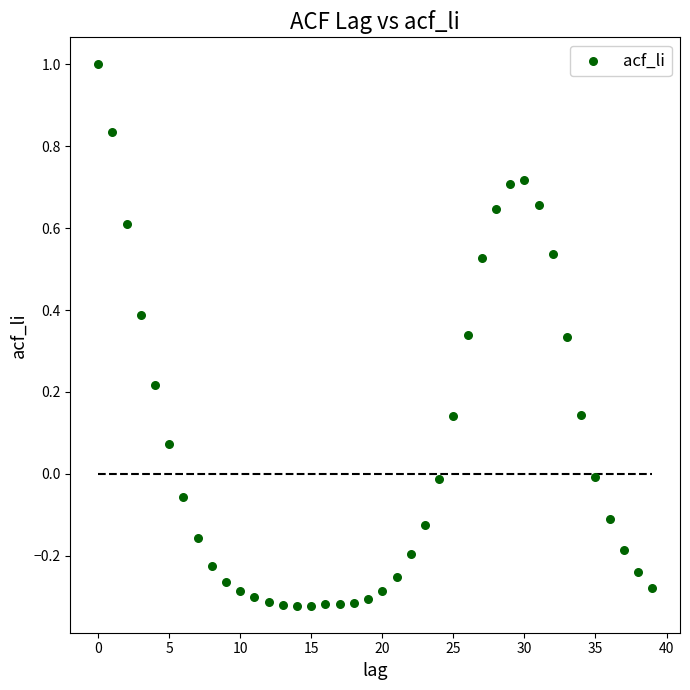

What is the range of Y values (max minus min)?

1.3